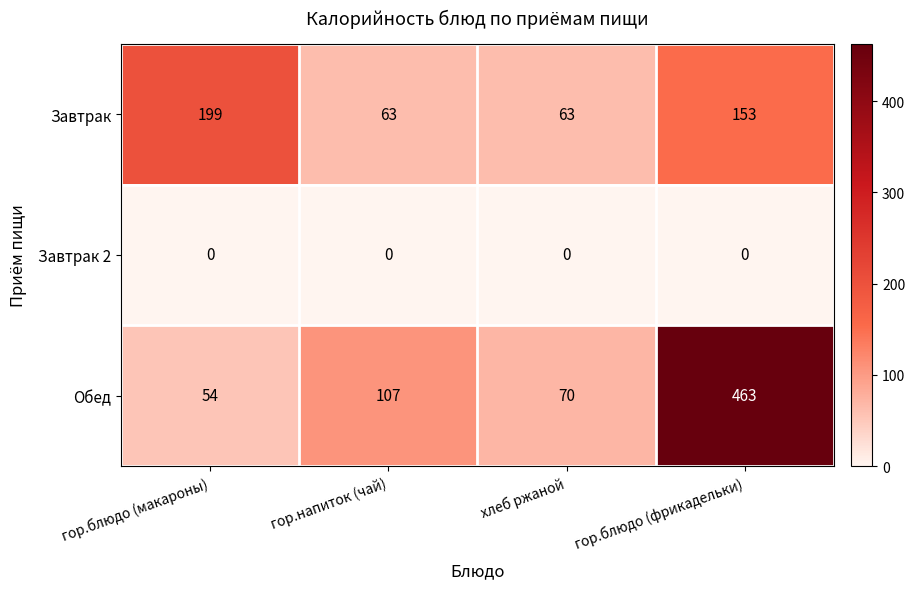

Which series has the largest range (max minus min)?

Обед